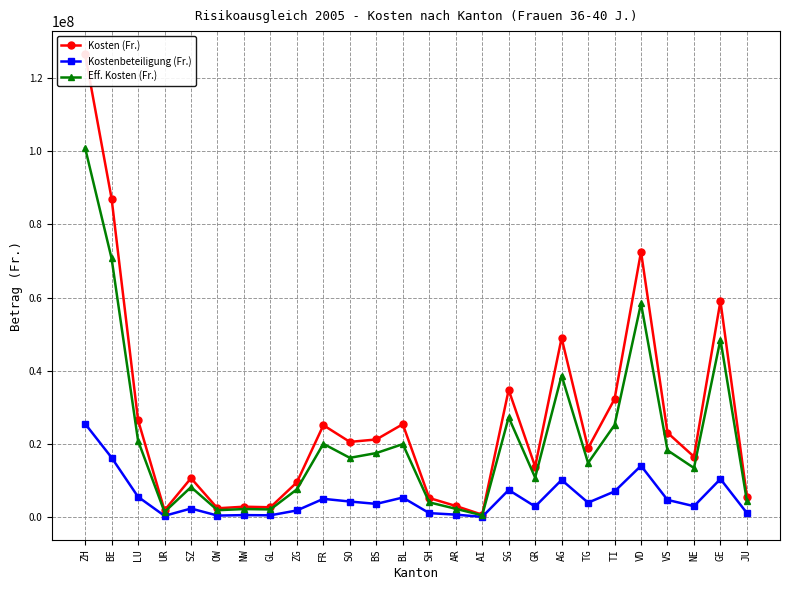

Which series has the largest range (max minus min)?

Kosten (Fr.)